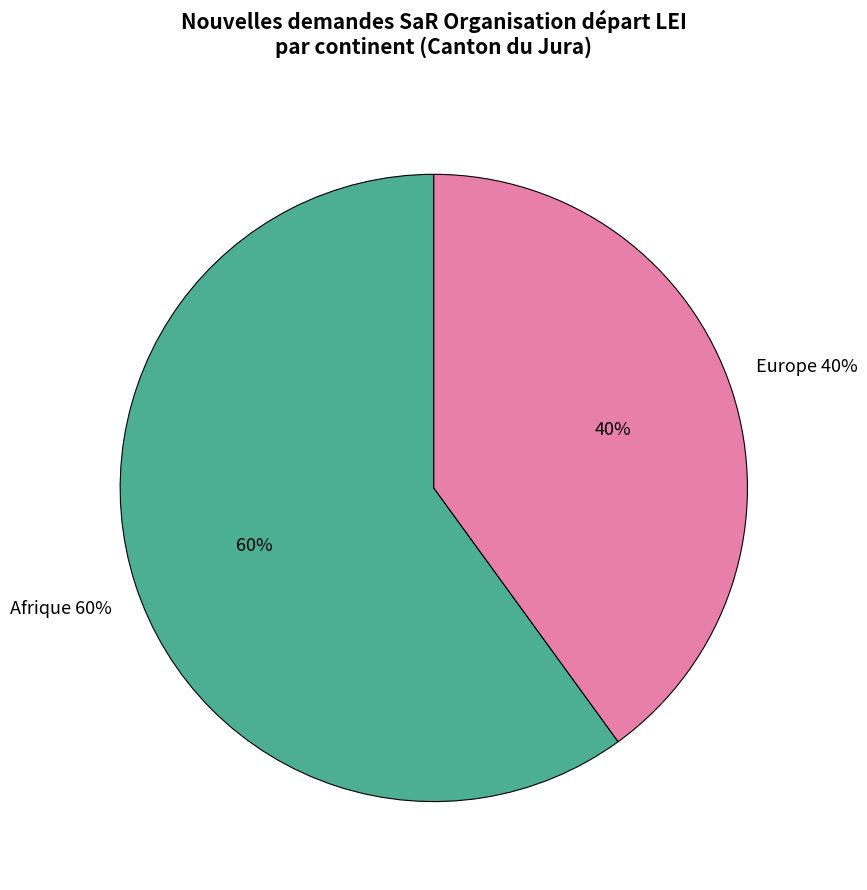

What portion of the pie excludes Europe?

60.0%